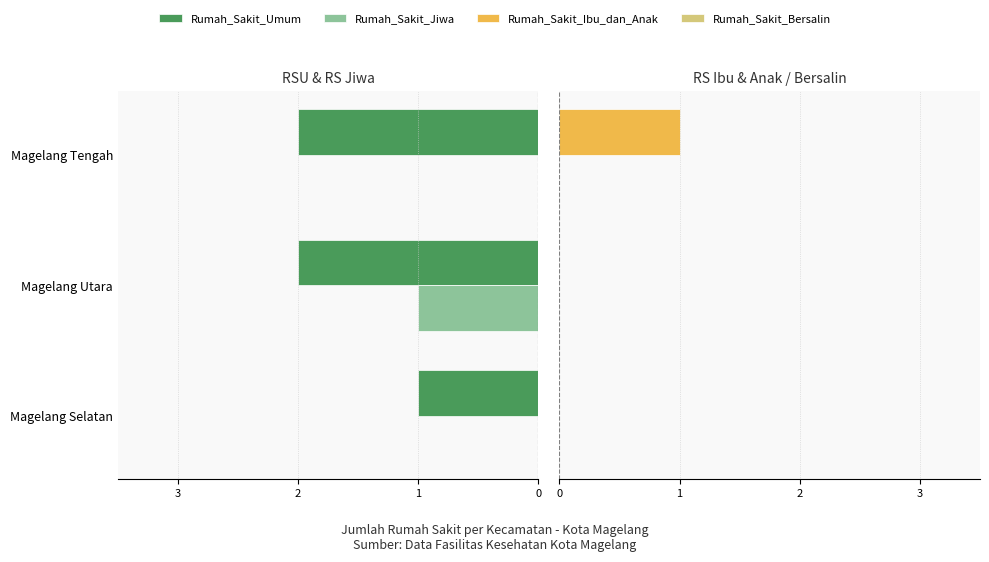

Between Magelang Utara and Magelang Tengah, which is larger?

Magelang Utara